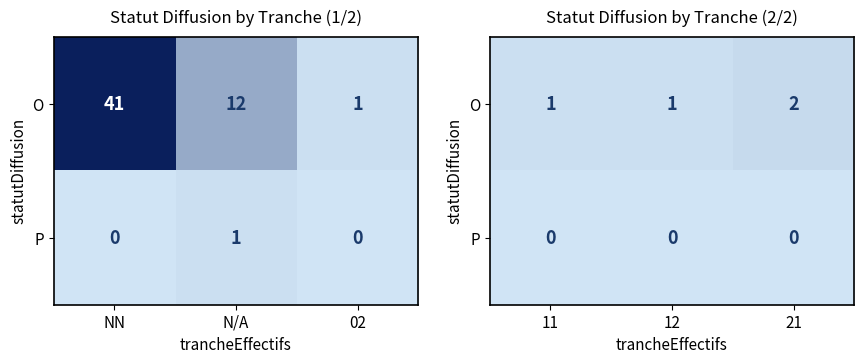

What is the highest value of the O series?

2